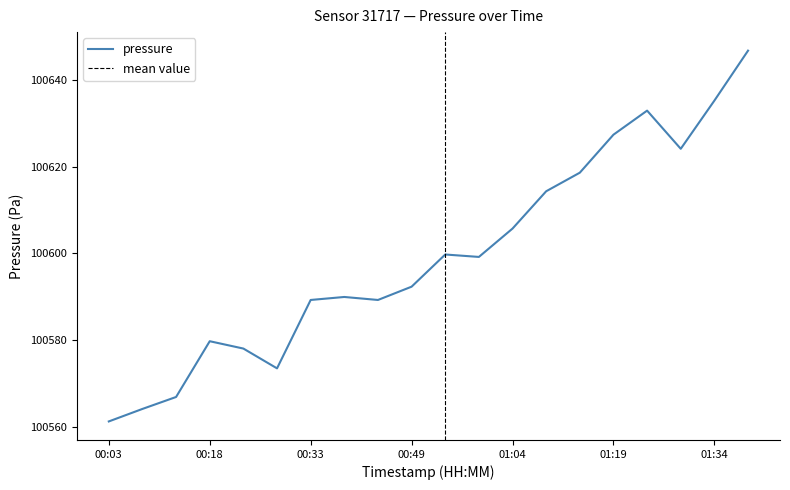

Is it true that pressure equals 47073.5 at 01:34?

False